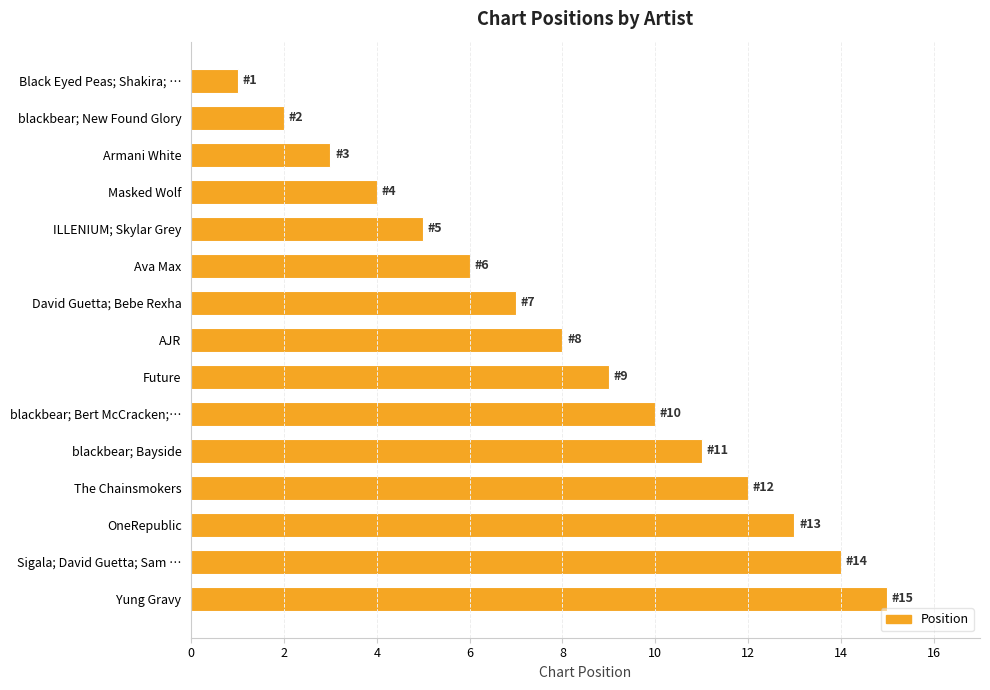

Approximately how many times larger is the value at OneRepublic compared to blackbear; Bert McCracken;…?

1.3